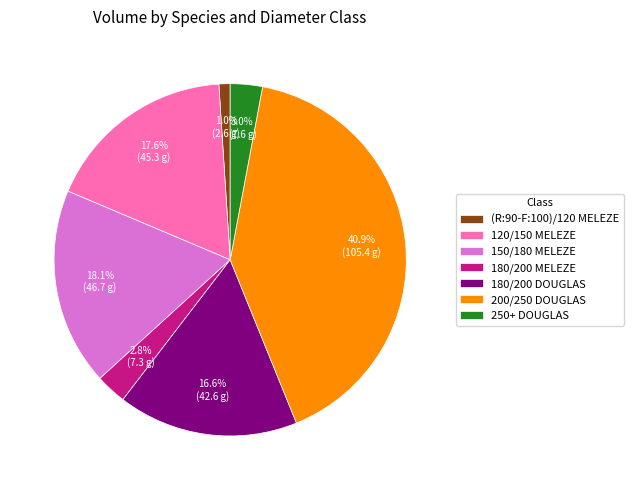

Count the number of slices in the pie.

7